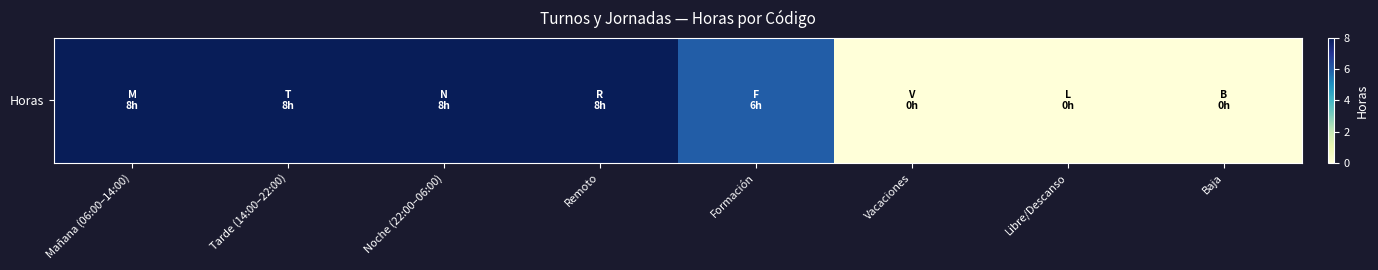

Rank the categories by value from lowest to highest.

Vacaciones, Libre/Descanso, Baja, Formación, Mañana (06:00–14:00), Tarde (14:00–22:00), Noche (22:00–06:00), Remoto